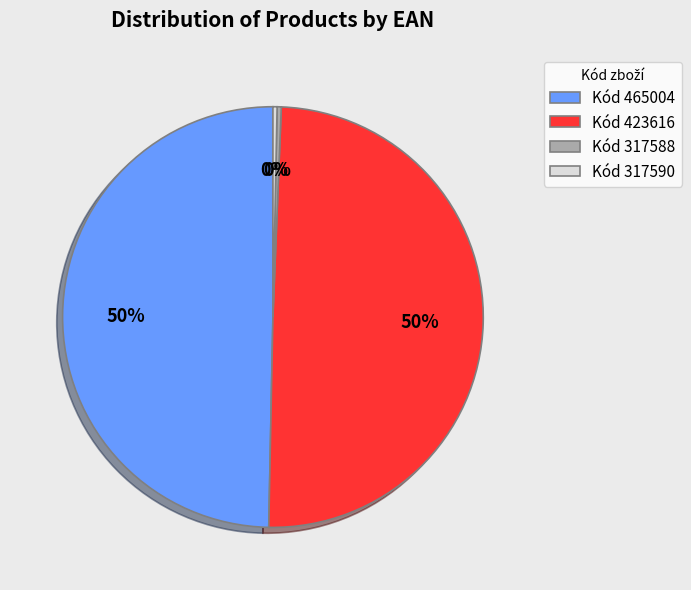

Is there a majority slice in this chart?

No